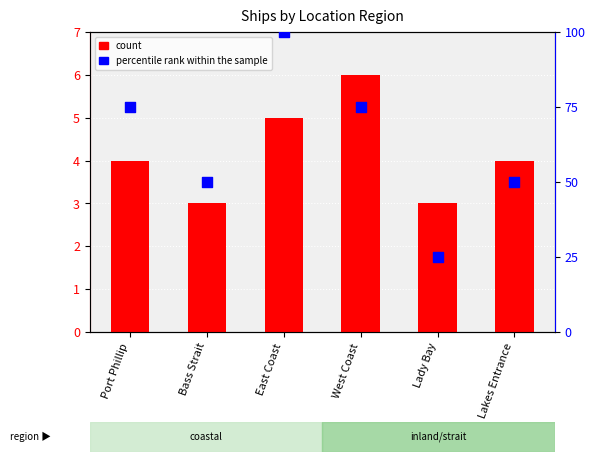

What is the total value across all series at Port Phillip?

79